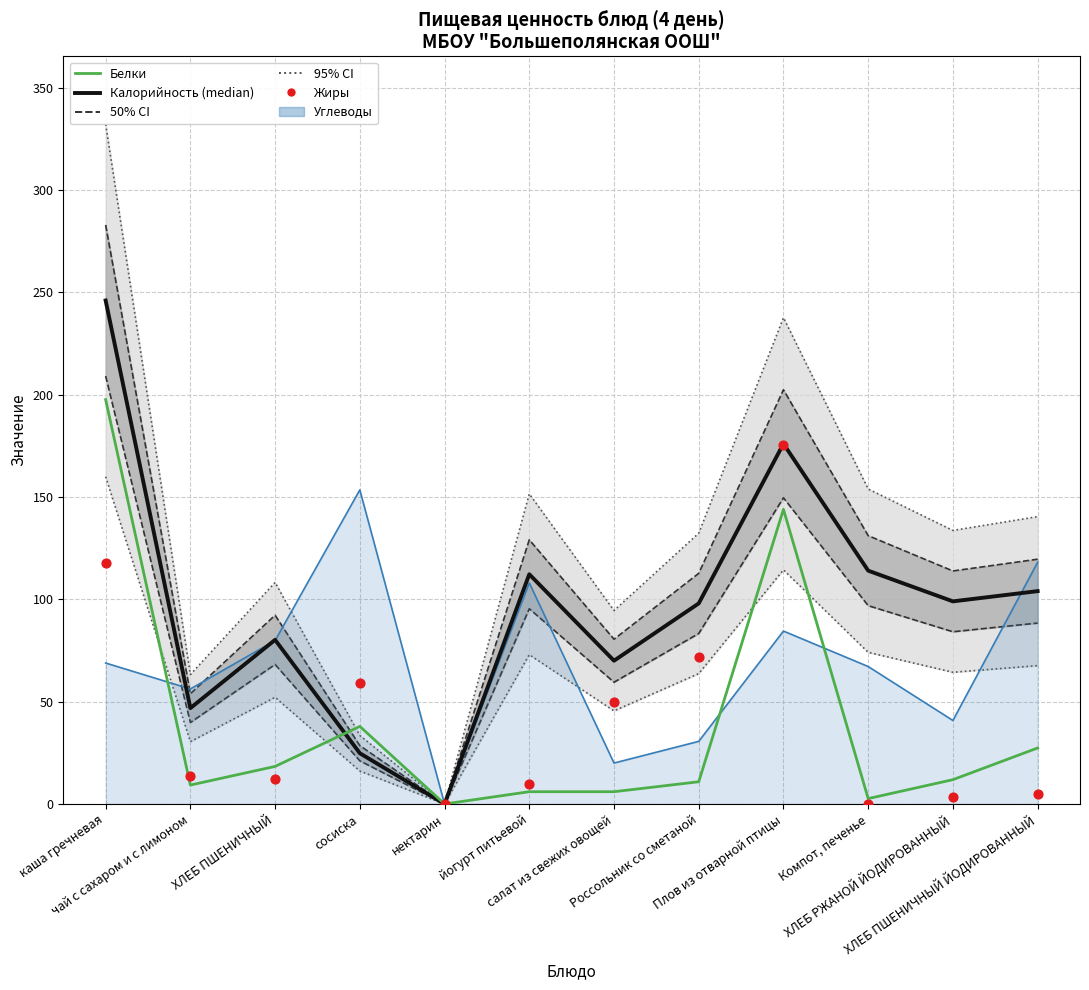

Which series has the largest Y range (max minus min)?

Калорийность (median)